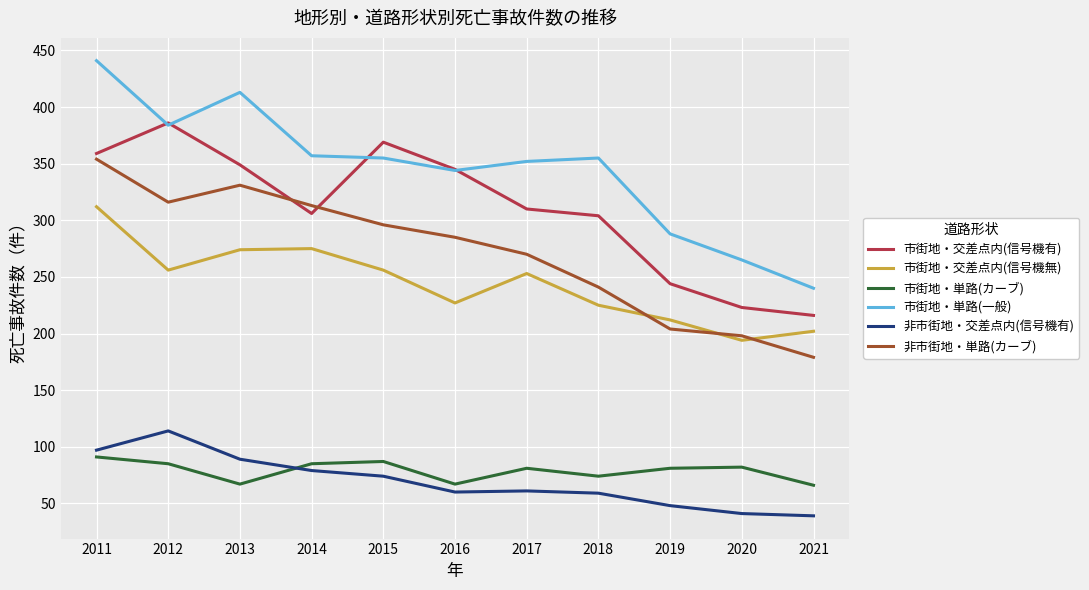

Which label corresponds to the largest value in the chart?

2011